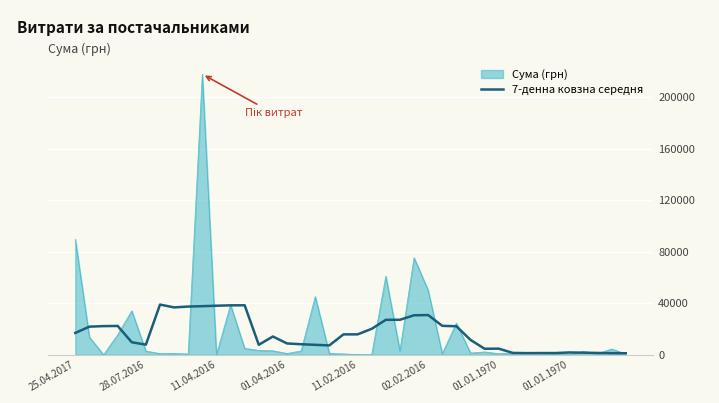

List the series in order of their peak value, highest first.

Сума (грн), 7-денна ковзна середня